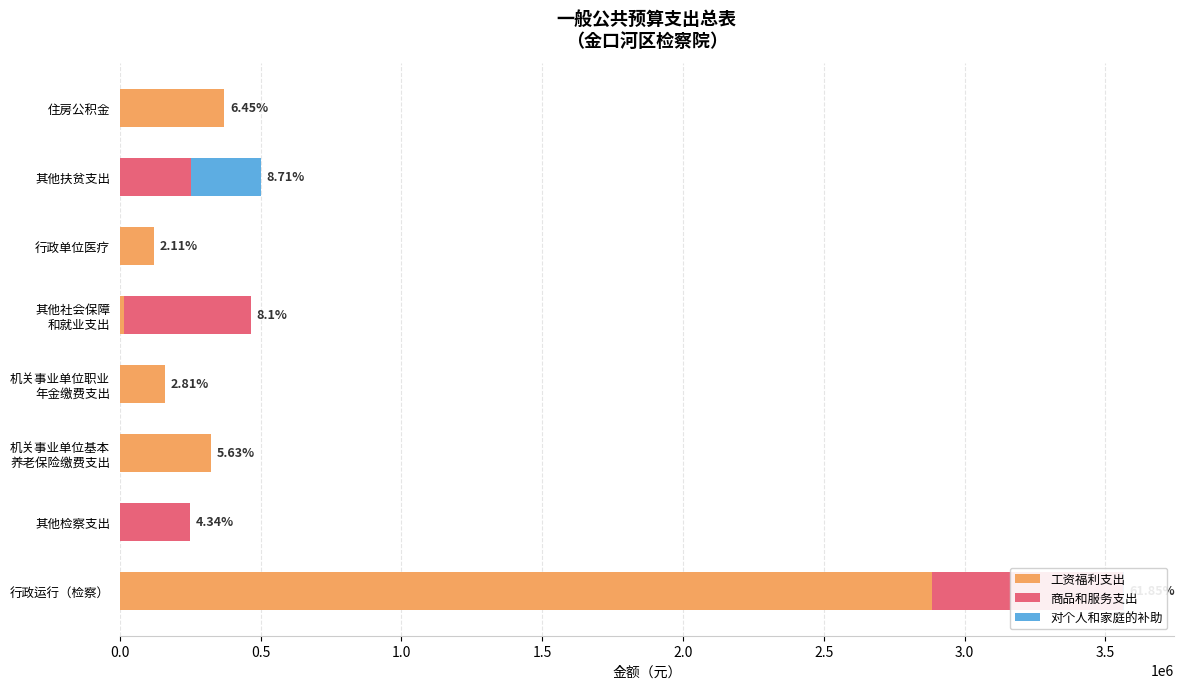

Rank the series by their average value, from lowest to highest.

对个人和家庭的补助, 商品和服务支出, 工资福利支出